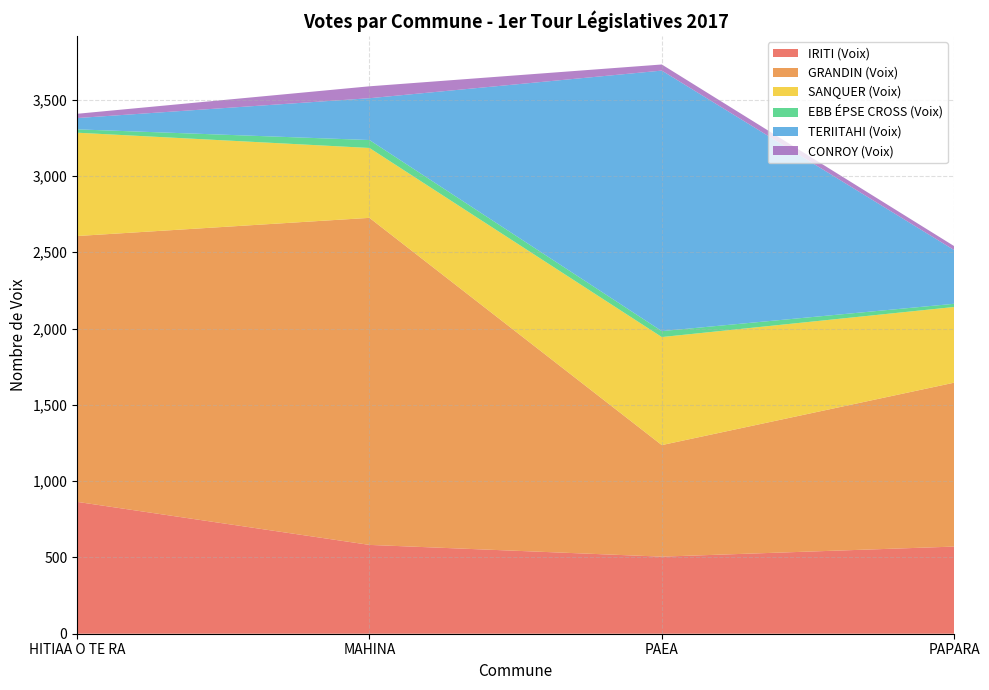

Reading left to right, transcribe all the data shown in this chart.

IRITI (Voix): 864	582	505	571
GRANDIN (Voix): 1742	2143	731	1074
SANQUER (Voix): 677	458	708	496
EBB ÉPSE CROSS (Voix): 22	52	39	21
TERIITAHI (Voix): 74	274	1707	352
CONROY (Voix): 28	78	40	26